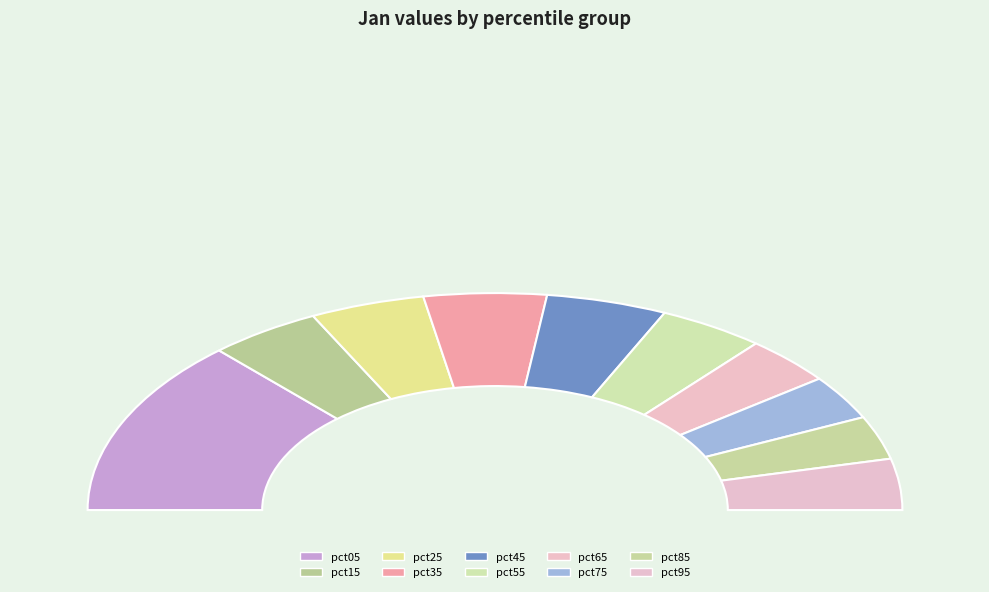

To the nearest percent, what is the difference between the pct65 and pct25 slice percentages?

2%